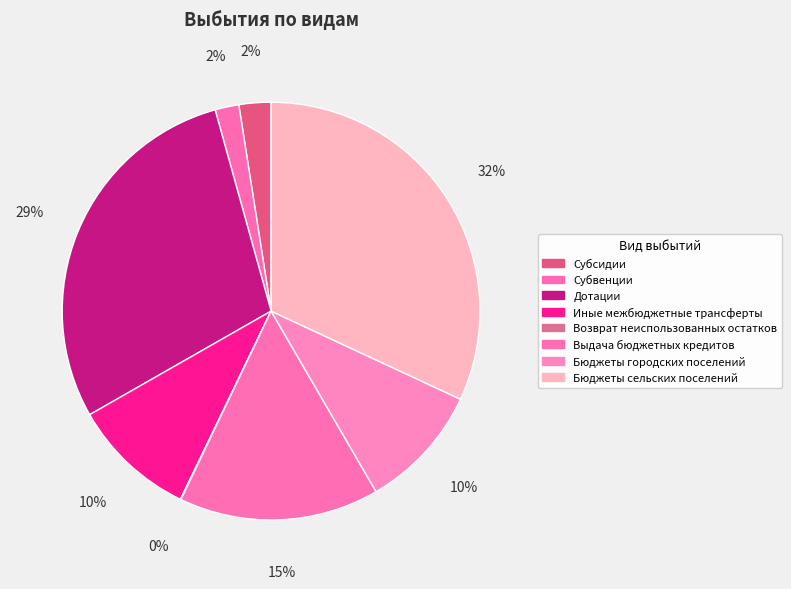

Which has a higher value, Субвенции or Иные межбюджетные трансферты?

Иные межбюджетные трансферты